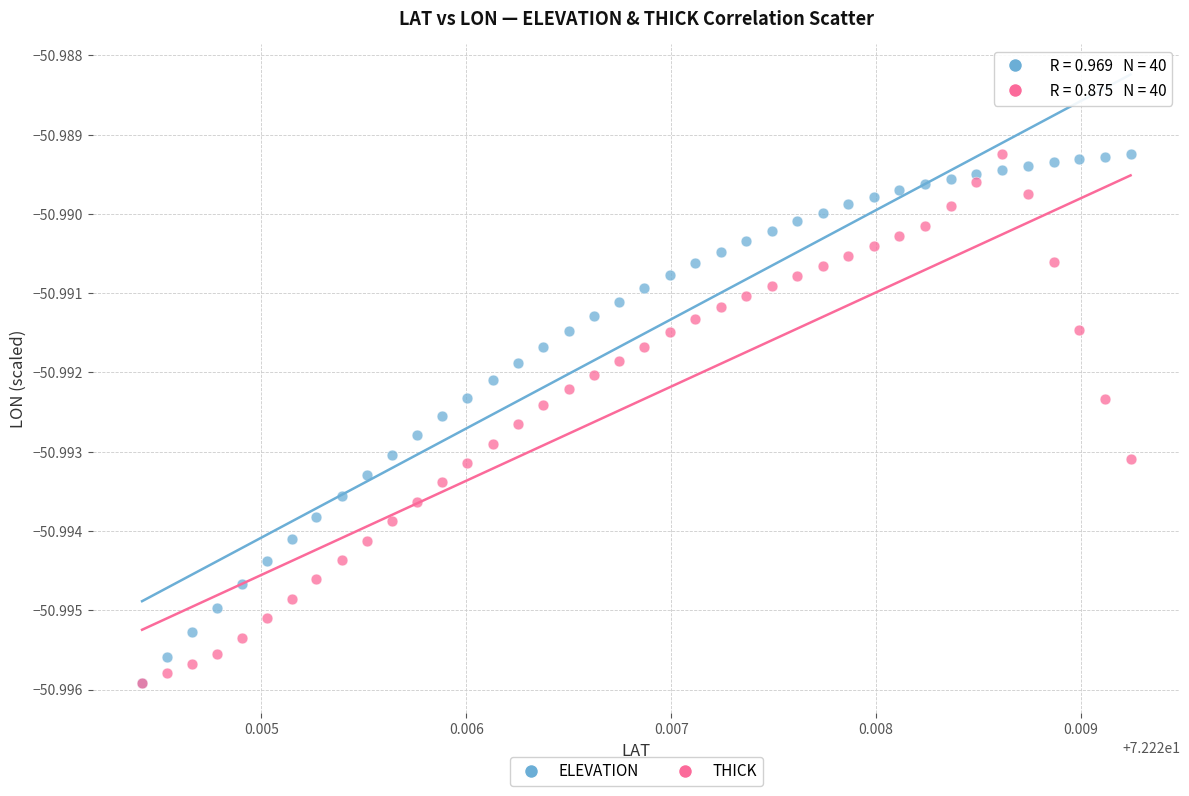

What are all the series names shown in the legend?

ELEVATION, THICK